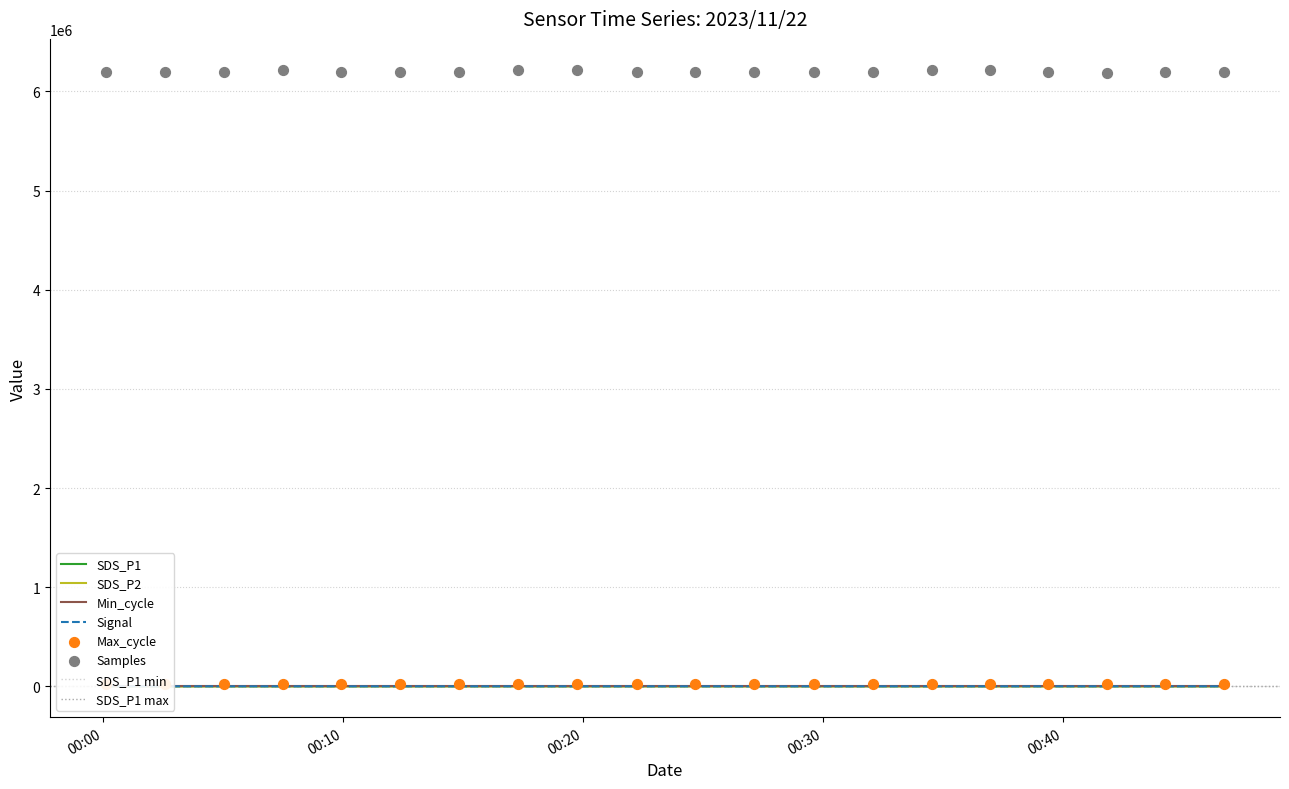

At which category is the sum across all series the highest?

2023/11/22 00:17:17